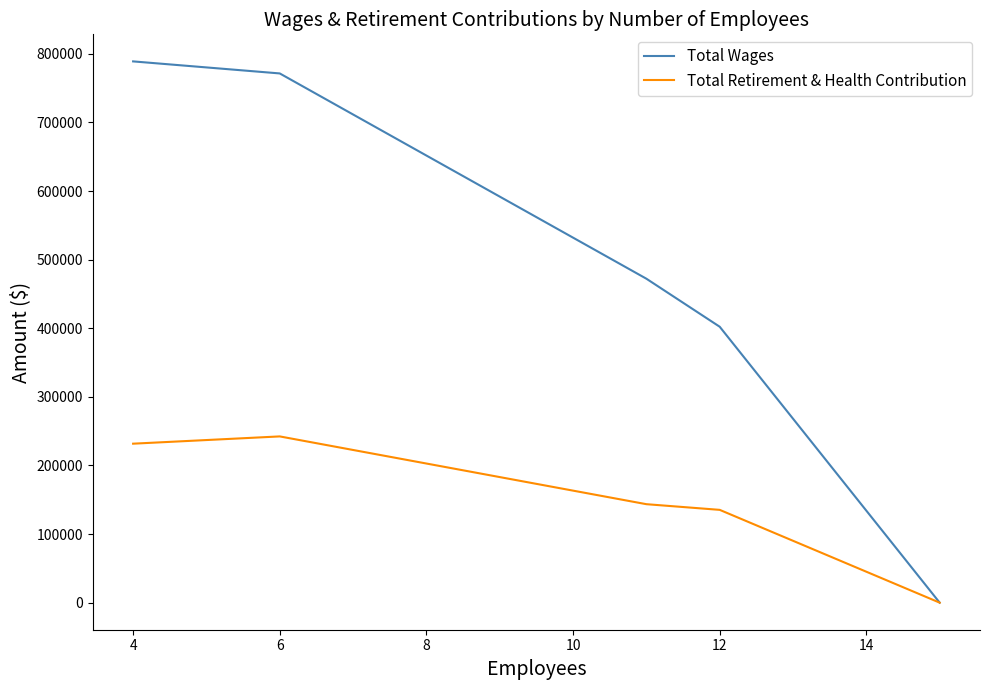

Rank the series by their maximum value, from lowest to highest.

Total Retirement & Health Contribution, Total Wages